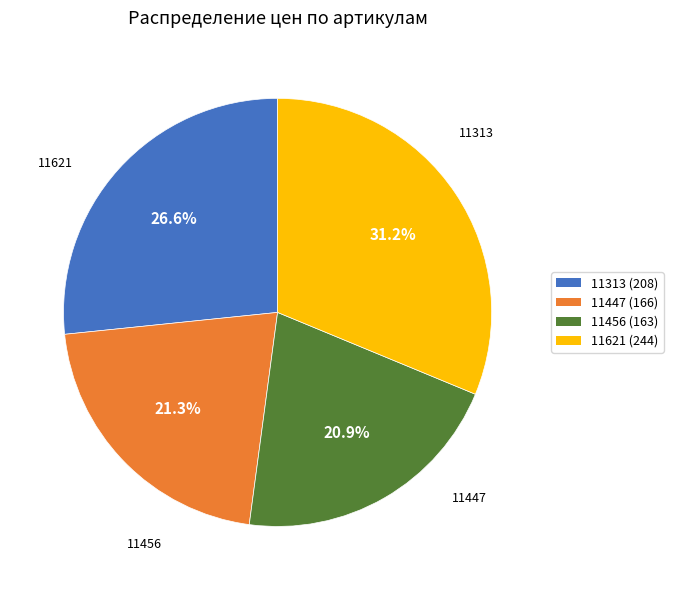

True or false: 11313 accounts for 37% of the total.

False